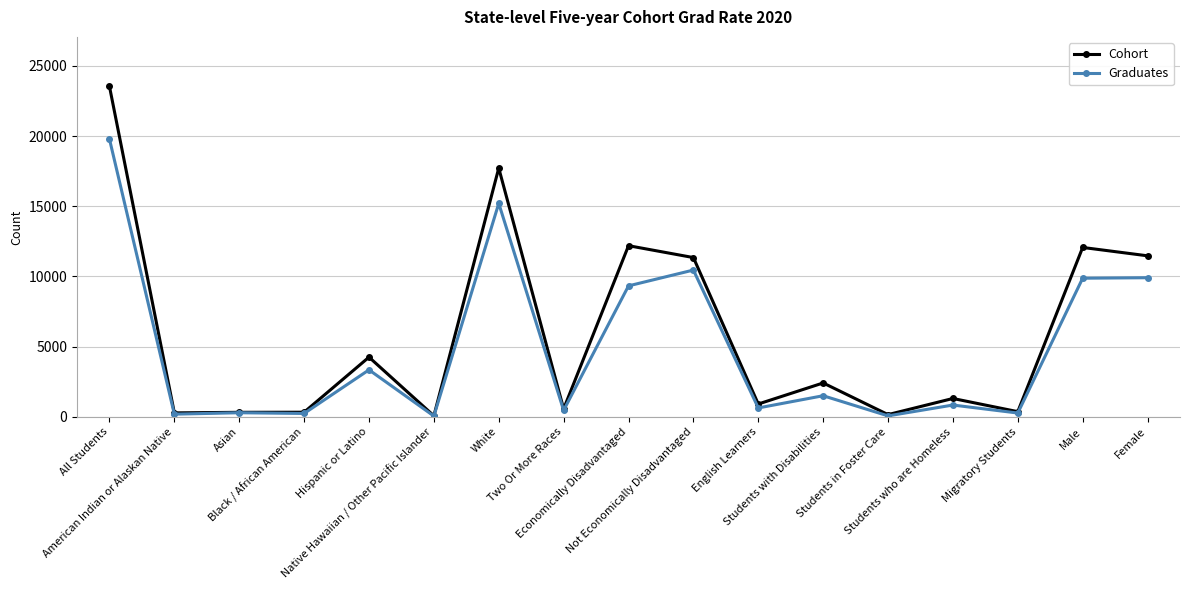

True or false: Graduates has more than 1 points higher than both neighbors.

True